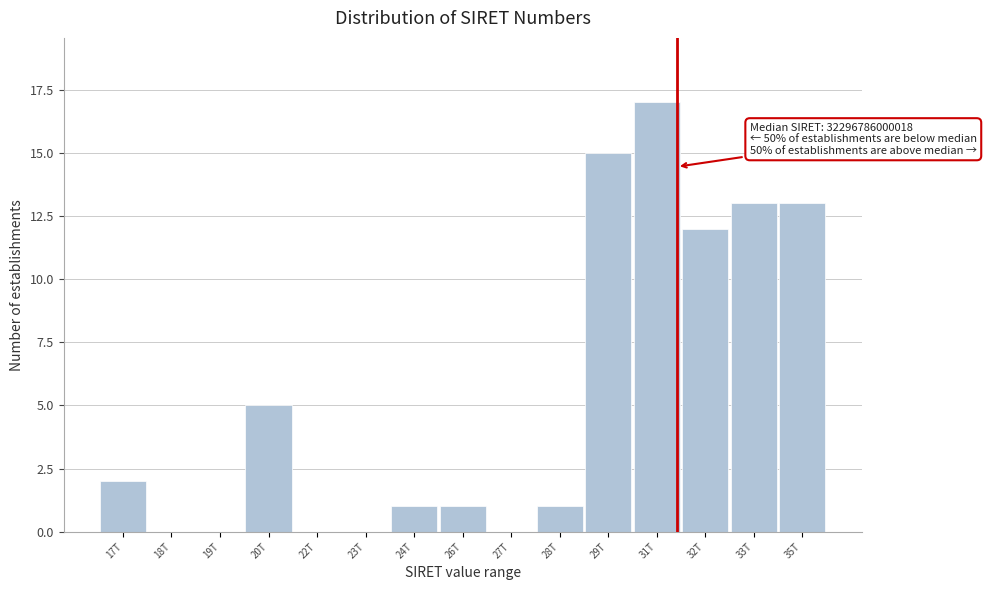

Reading right to left, extract all data points from this chart.

35T=13	33T=13	32T=12	31T=17	29T=15	28T=1	27T=0	26T=1	24T=1	23T=0	22T=0	20T=5	19T=0	18T=0	17T=2